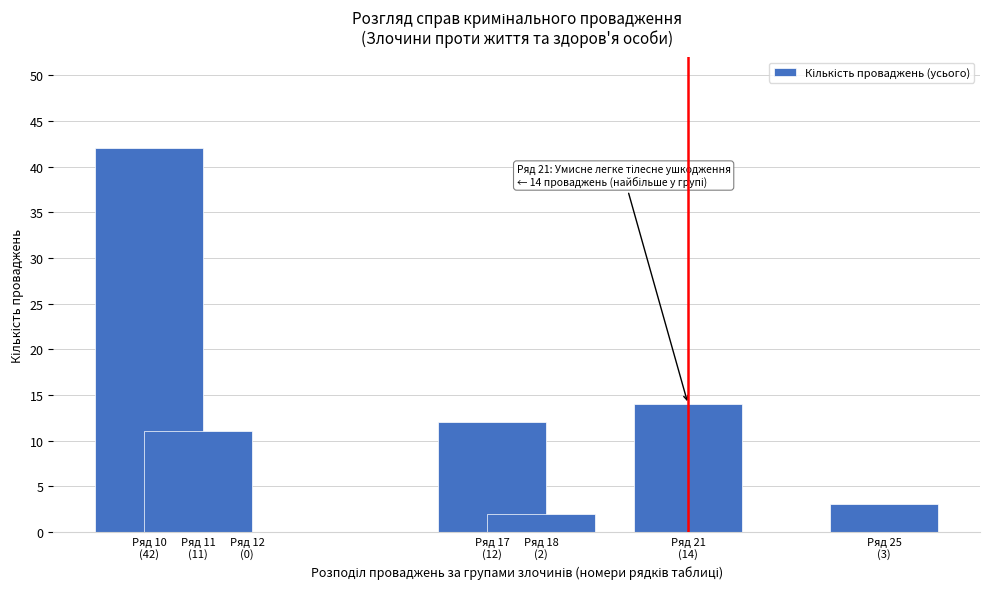

What is the maximum value shown in the chart?

42